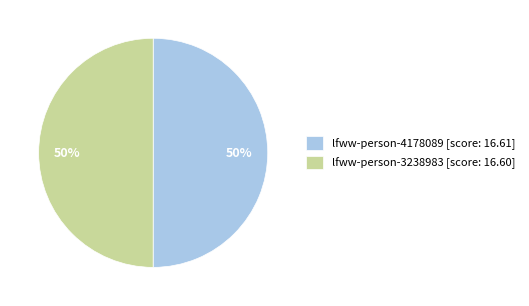

Is the sum of lfww-person-4178089 and lfww-person-3238983 greater than half?

Yes